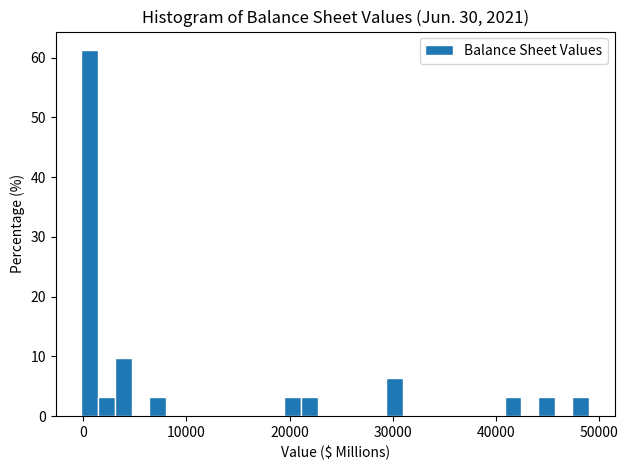

Read against the x-axis, roughly where is the centre of the tallest bar?

1000